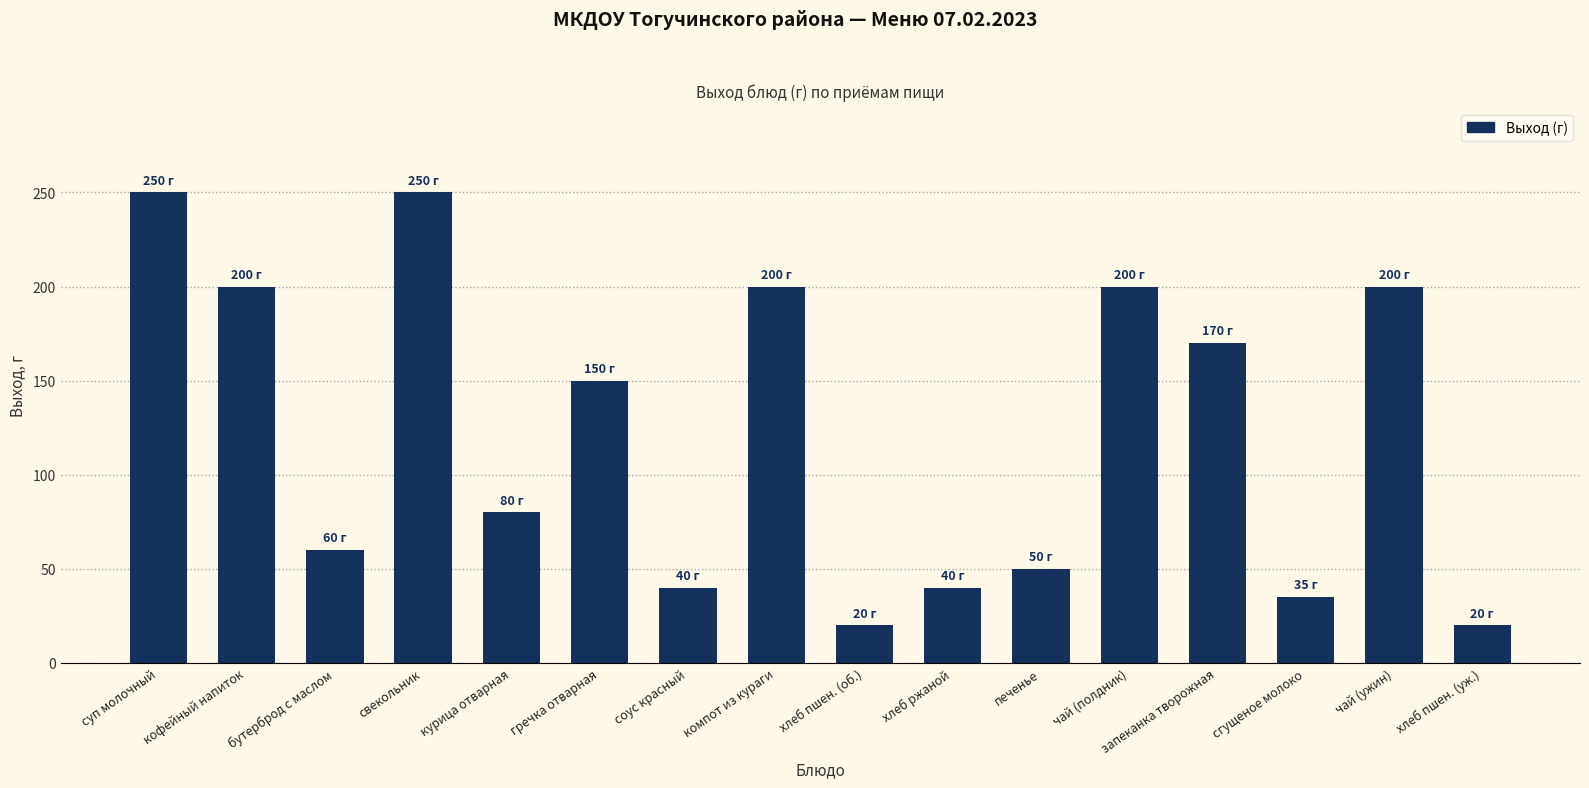

The value at чай (полдник) is 138. True or false?

False